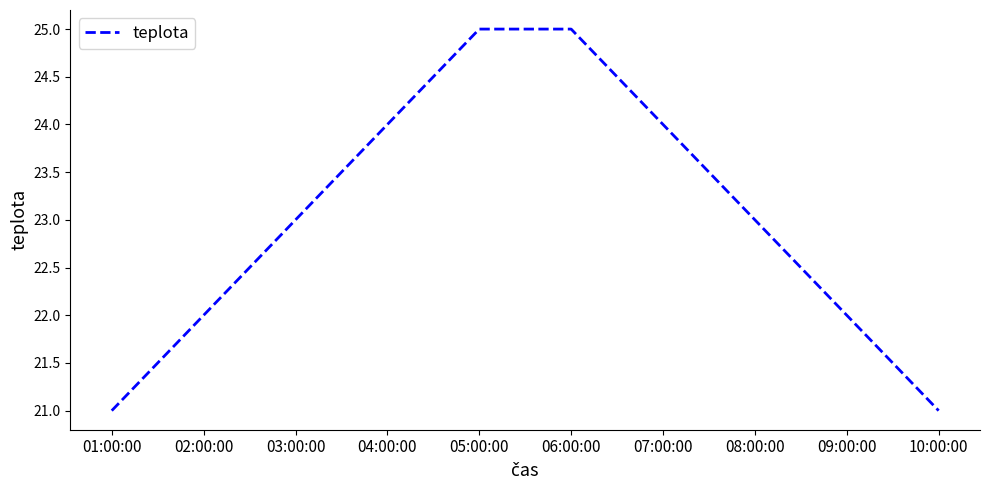

What position from the left is 04:00:00?

4